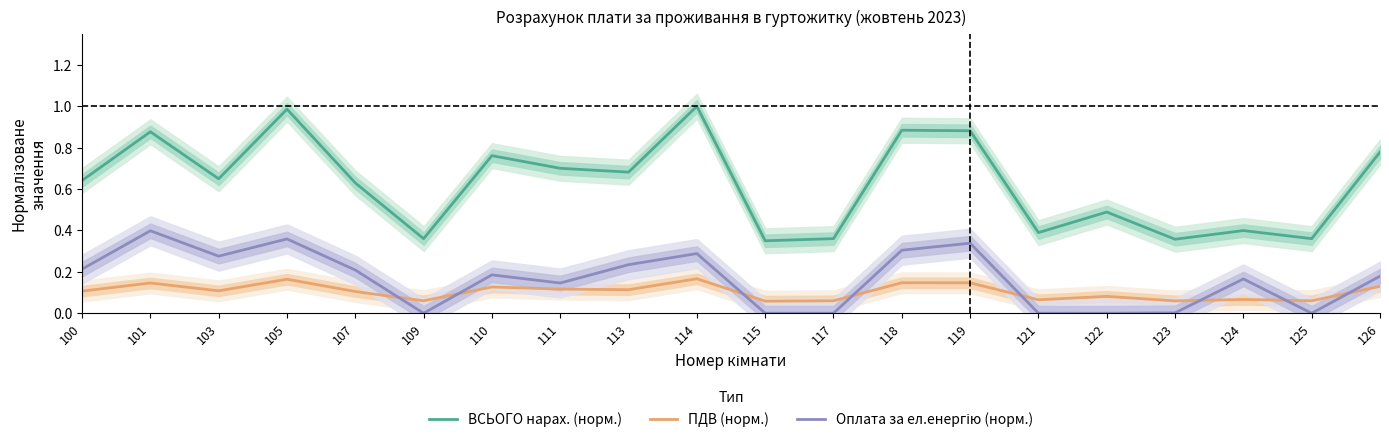

How many lines are shown in the chart?

3